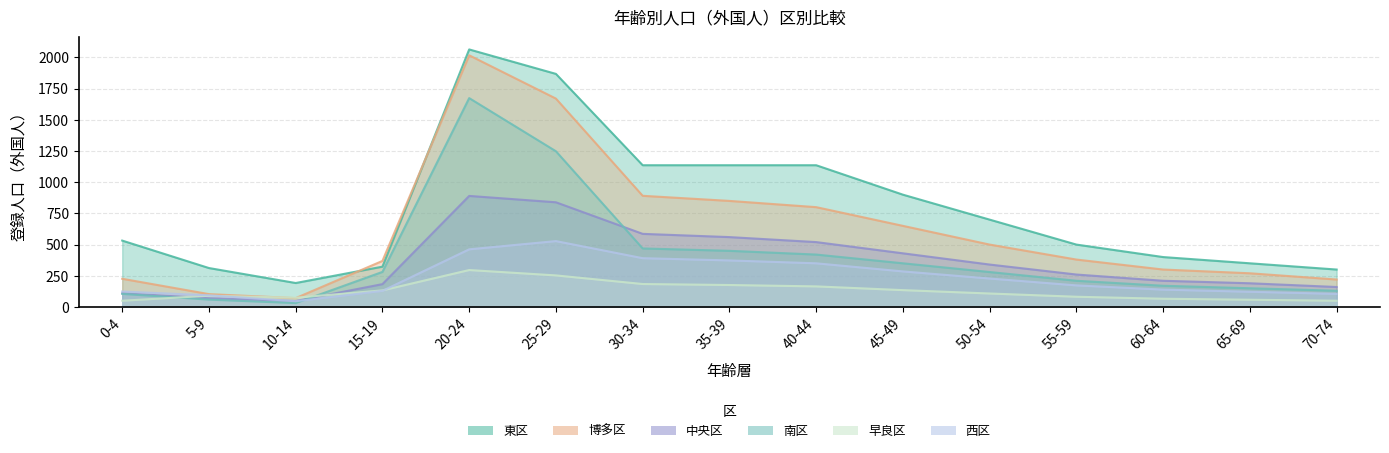

What are all the series names shown in the legend?

東区, 博多区, 中央区, 南区, 早良区, 西区